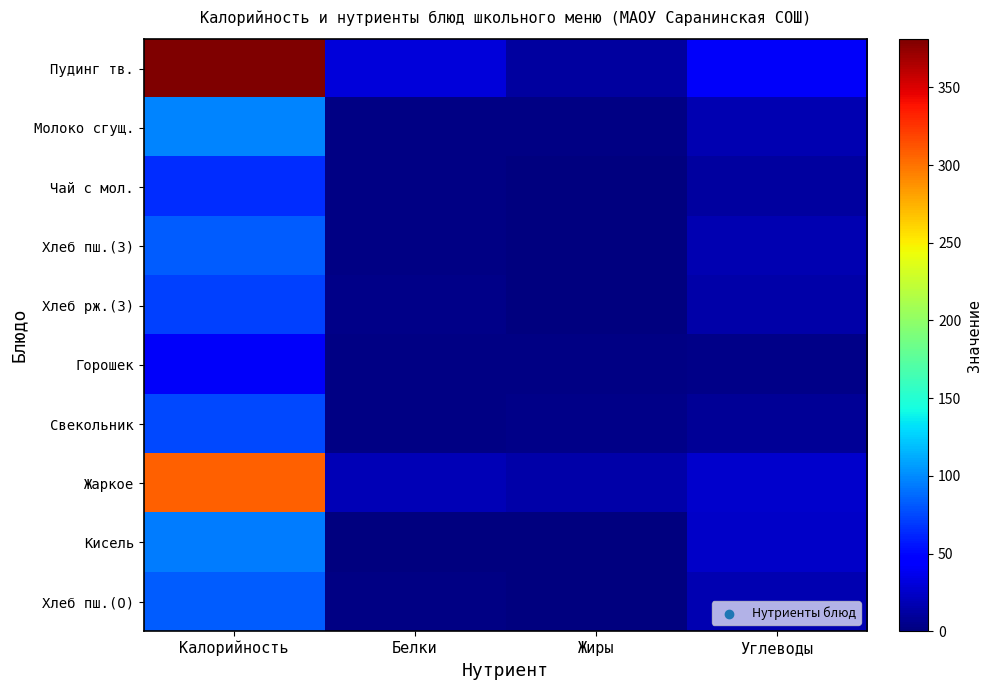

Which series changed the most between Жиры and Углеводы?

Пудинг тв.